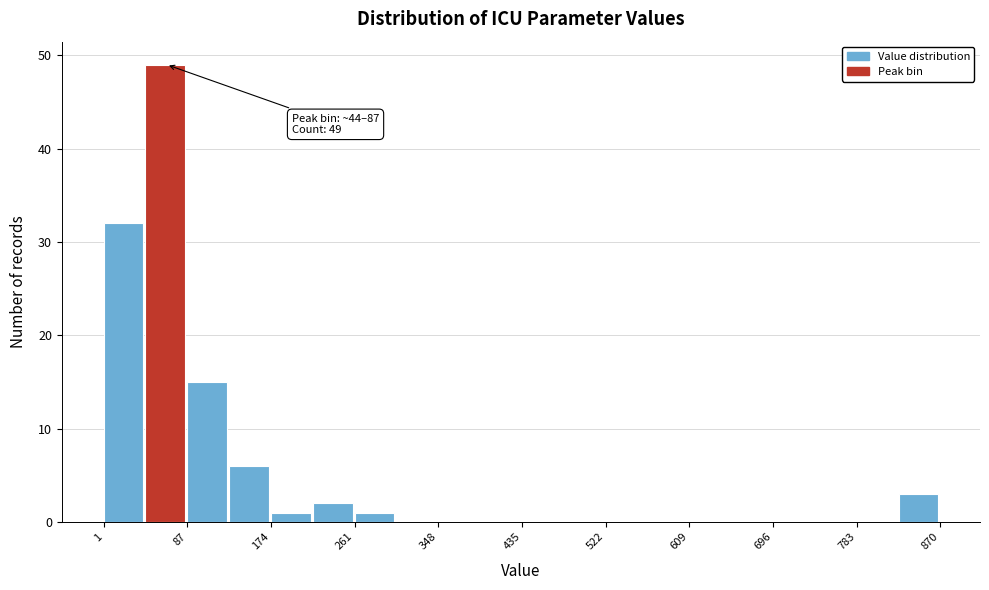

Over which range of the x-axis is the bar tallest?

40 to 90